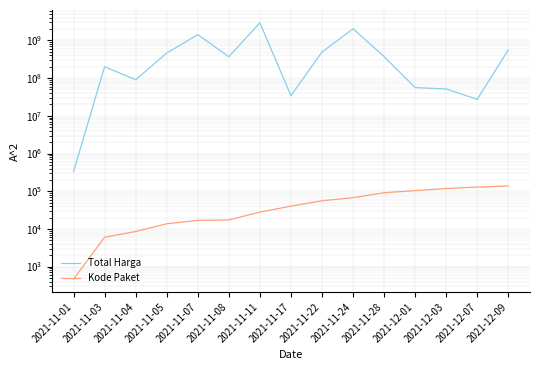

The Total Harga series shows 2938963240 at 2021-11-11. True or false?

True